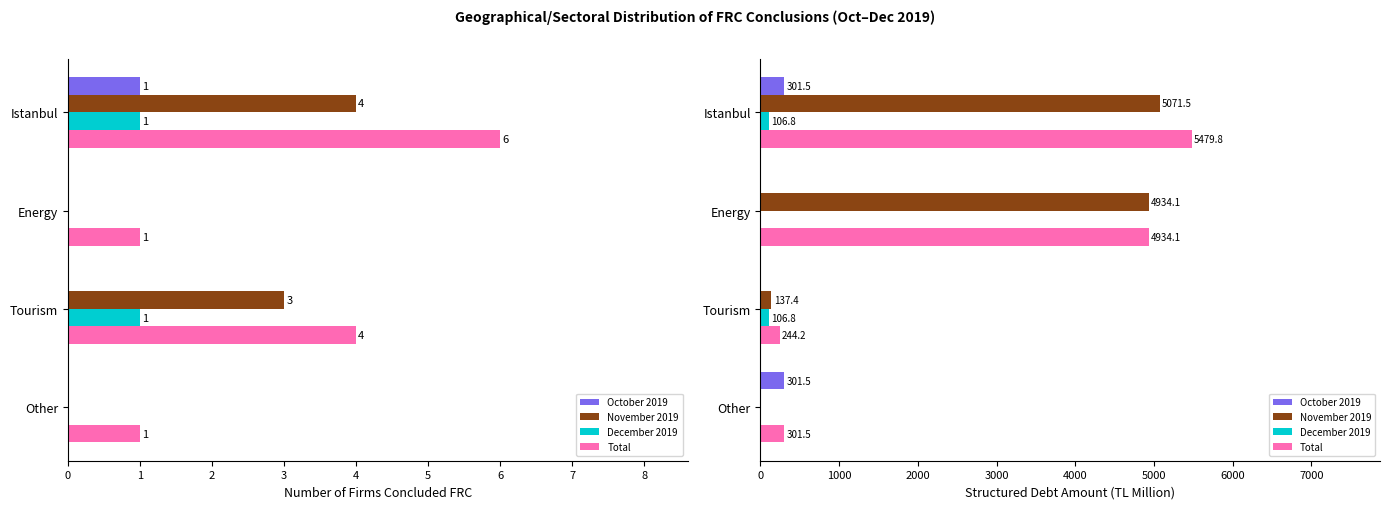

What is the spread (max minus min) of values at Tourism?

244.2